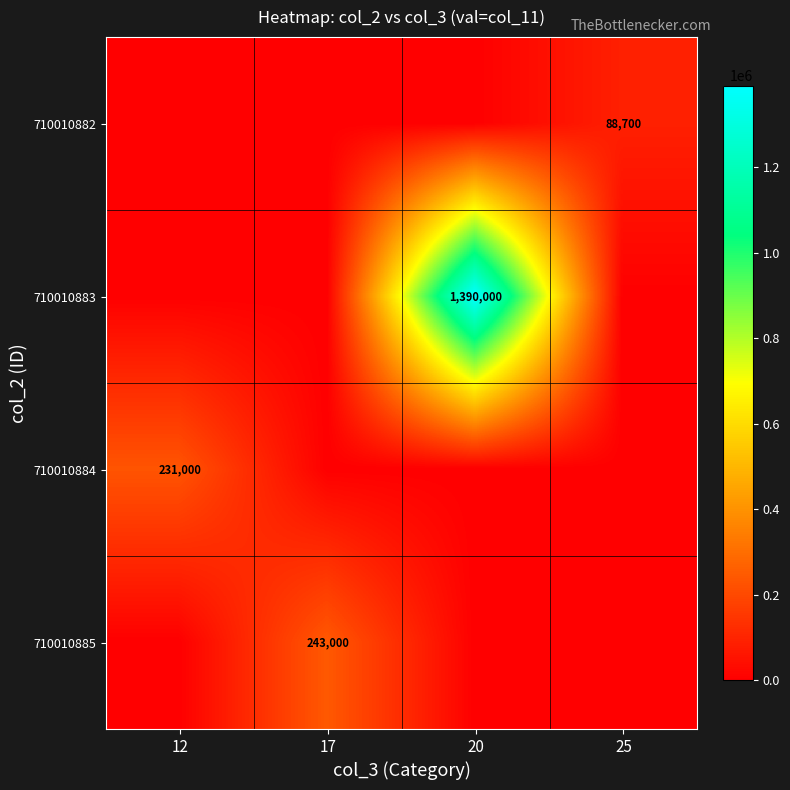

Is it true that 710010885 equals 428496 at 17?

False